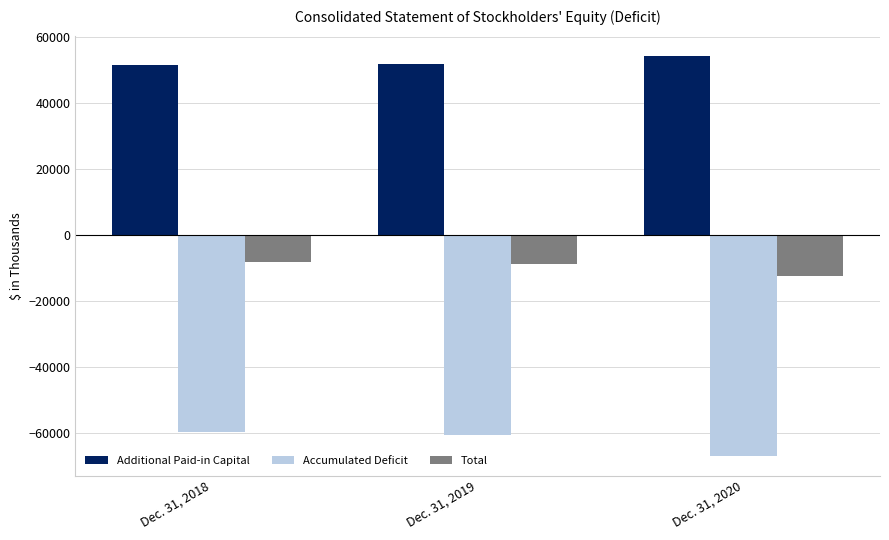

What is the spread (max minus min) of values at Dec. 31, 2020?

121428